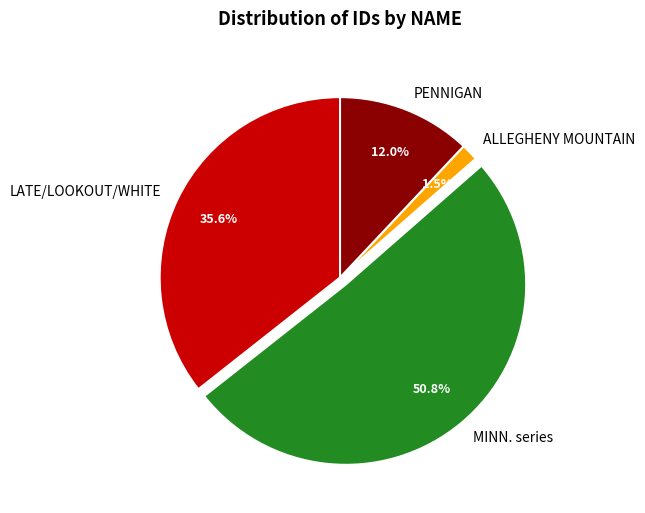

What is the majority slice?

MINN. series